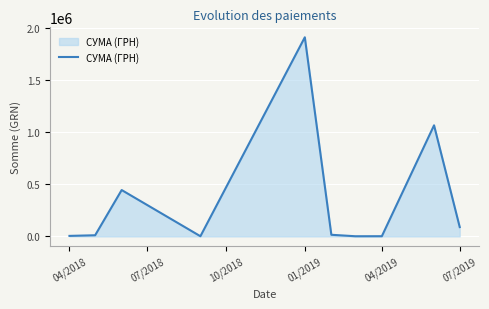

What is the difference between the maximum and minimum values?

1905638.0